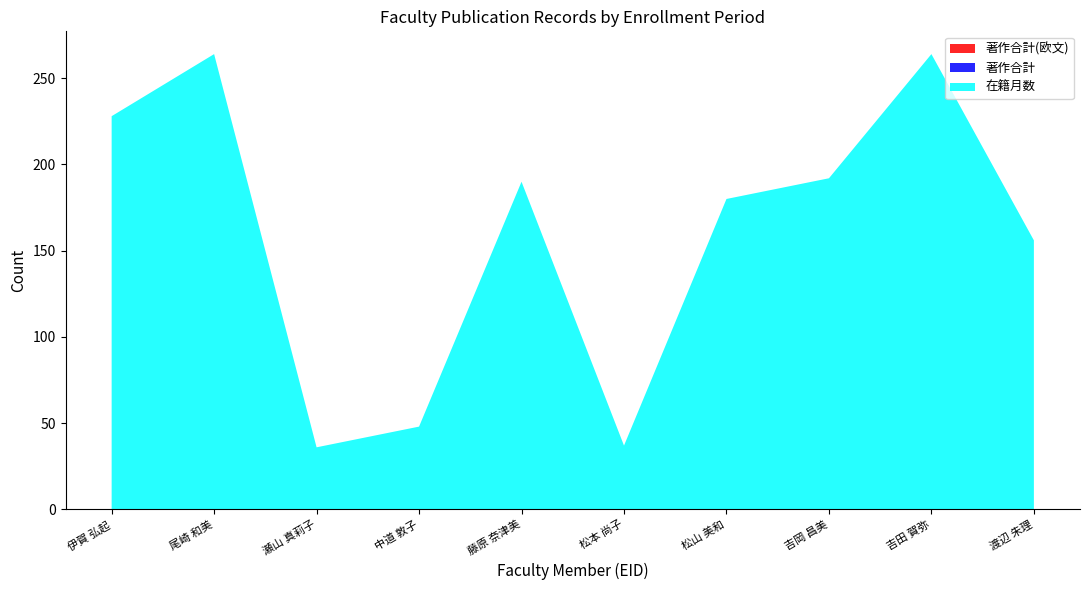

What is the lowest value of the 在籍月数 series?

36